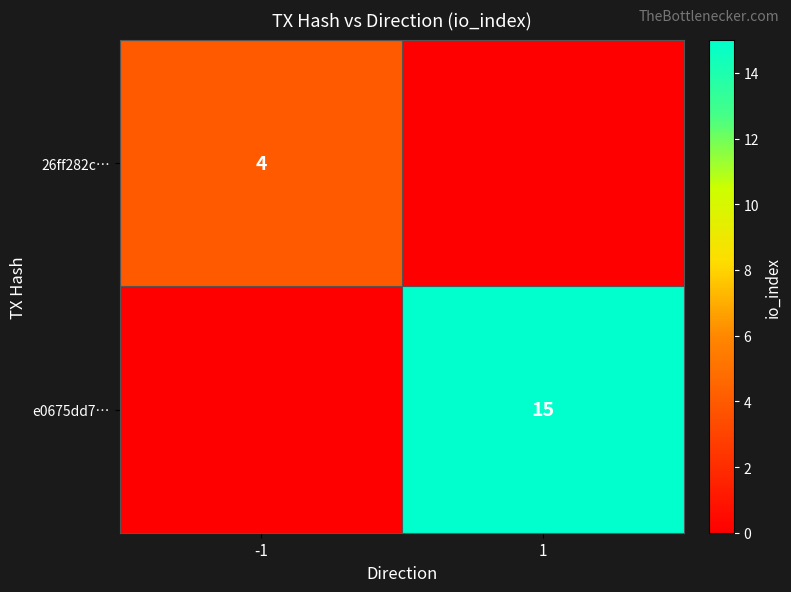

Is the value of e0675dd7… at 1 greater than the value of 26ff282c… at -1?

Yes